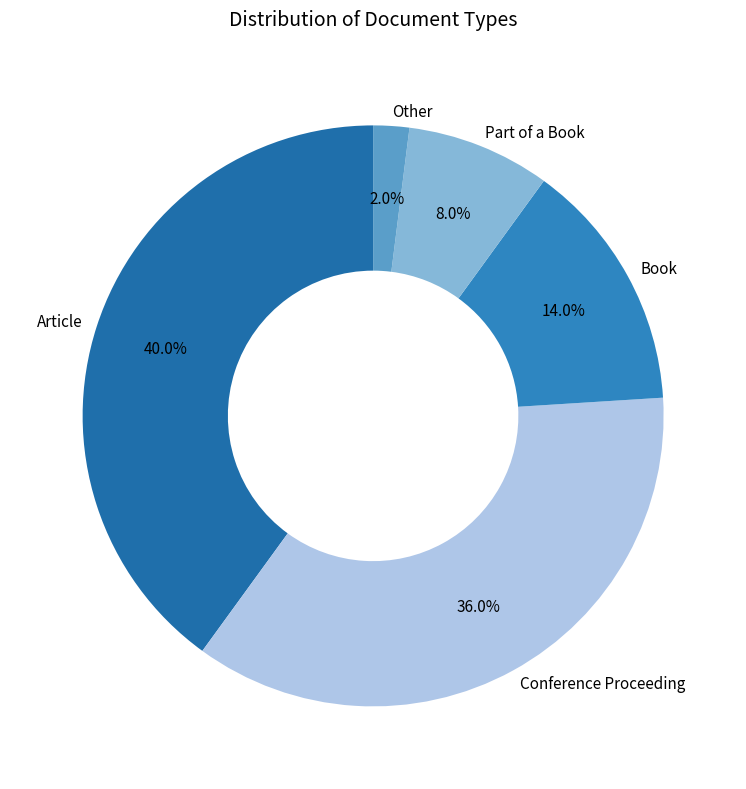

Approximately how many times larger is the value at Conference Proceeding compared to Article?

0.9